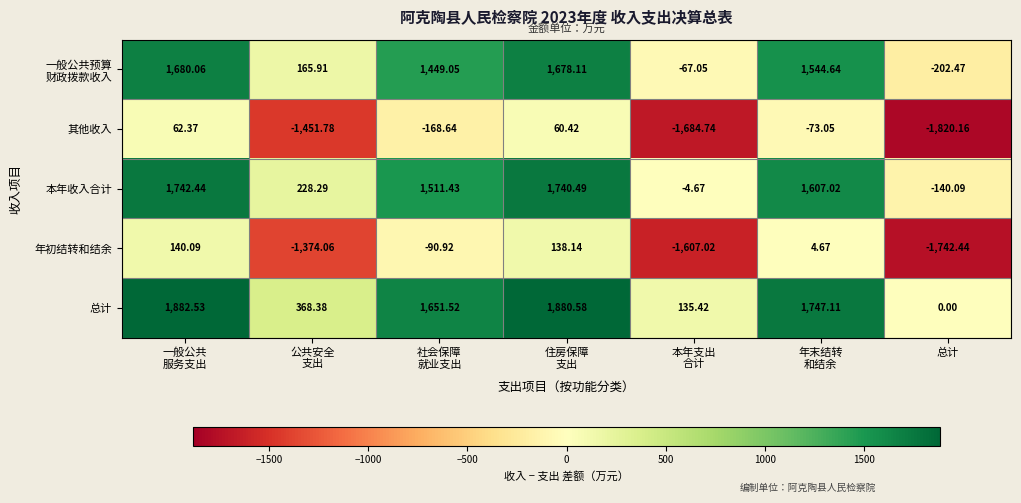

What is the smallest value displayed?

-1820.2